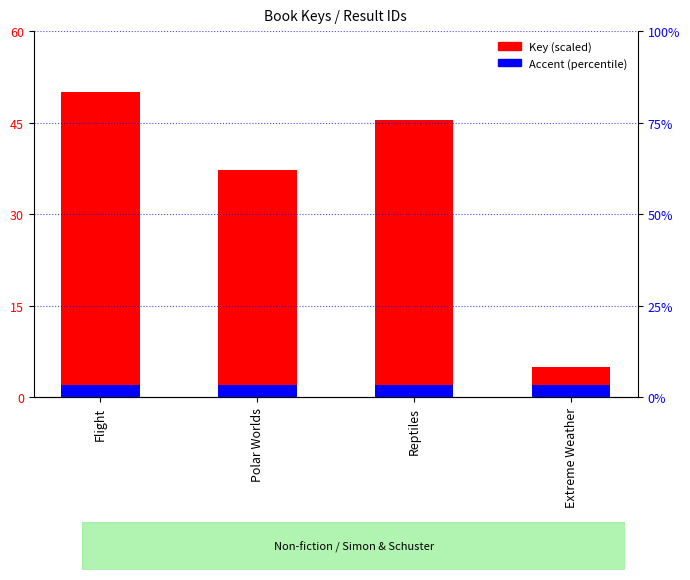

The Accent series shows 0.4 at Flight. True or false?

False